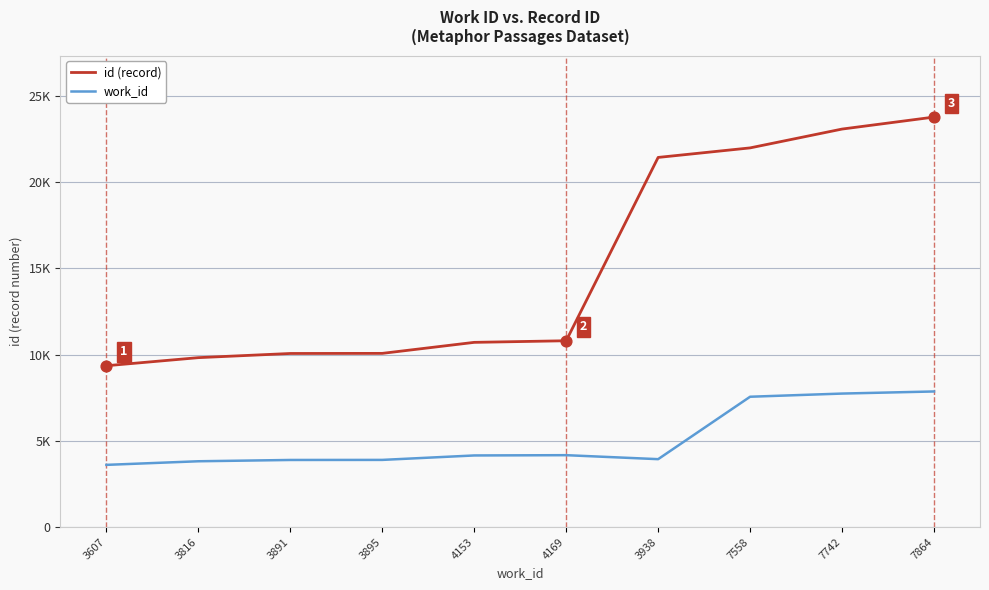

What are all the series names shown in the legend?

id (record), work_id